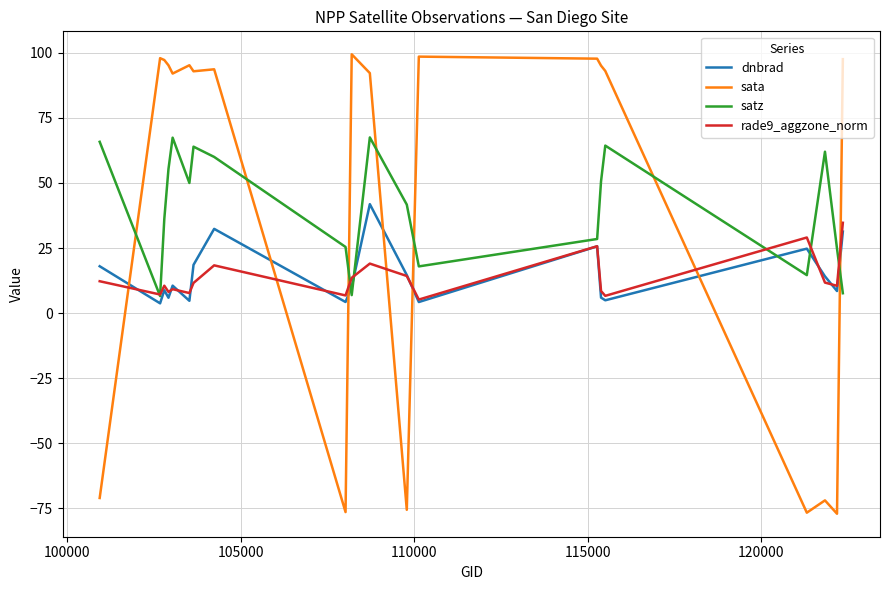

What is the smallest value displayed?

-77.1